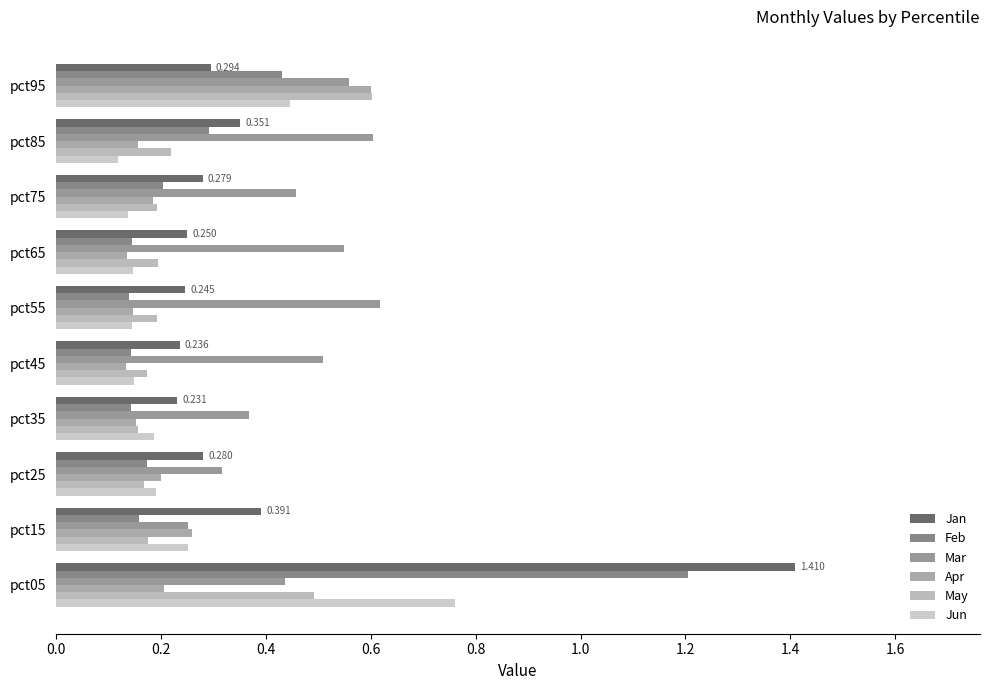

Rank the series by their maximum value, from lowest to highest.

Apr, May, Mar, Jun, Feb, Jan